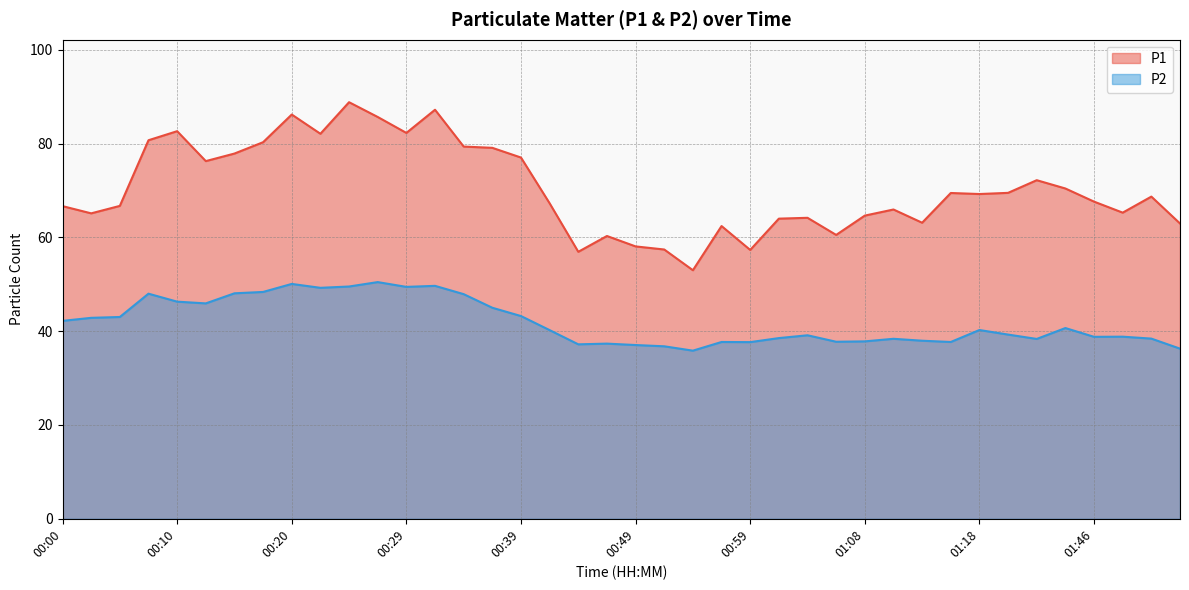

What is the sum of the P1 values at 01:18 and 00:08?

150.0